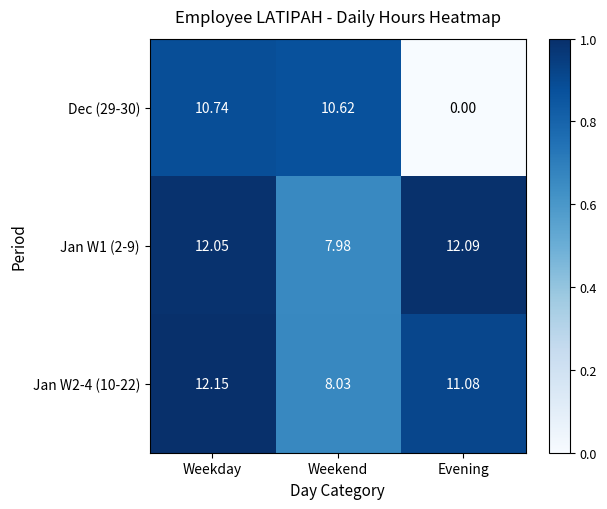

At which label is Dec (29-30) closest to 5?

Evening